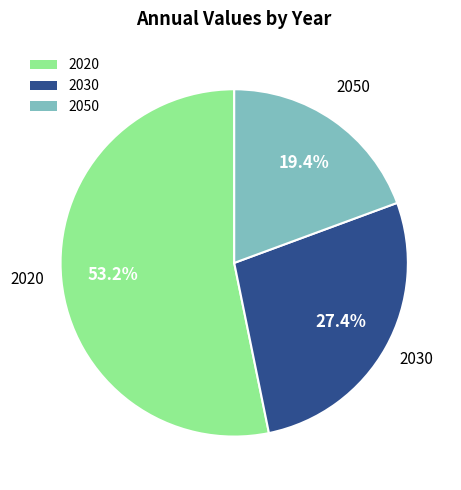

Does 2020 represent more than half of the total?

Yes